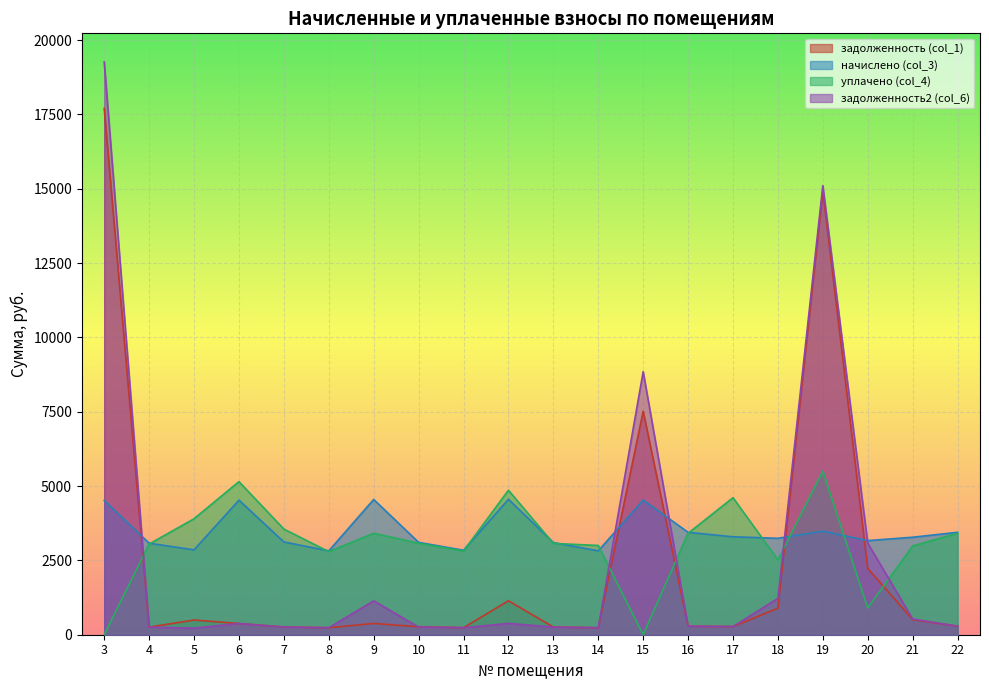

Where is the first local minimum for уплачено (col_4)?

8